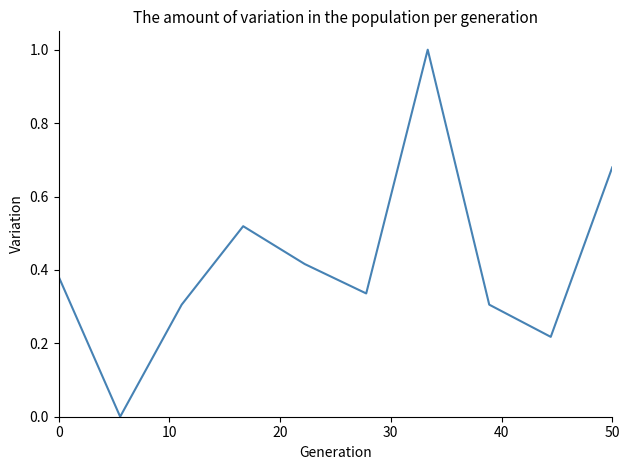

What is the difference between the maximum and minimum values?

1.0